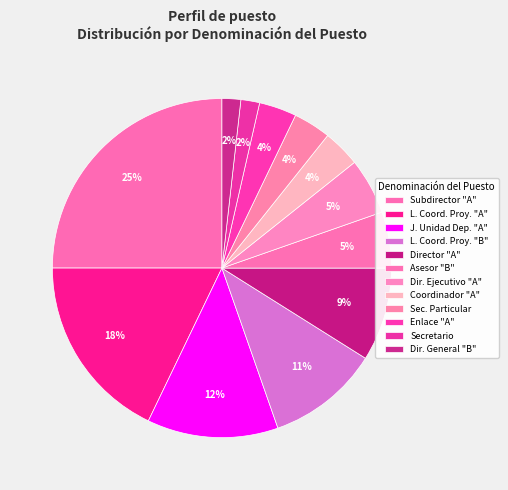

The Enlace "A" slice represents 4% of the pie. True or false?

True